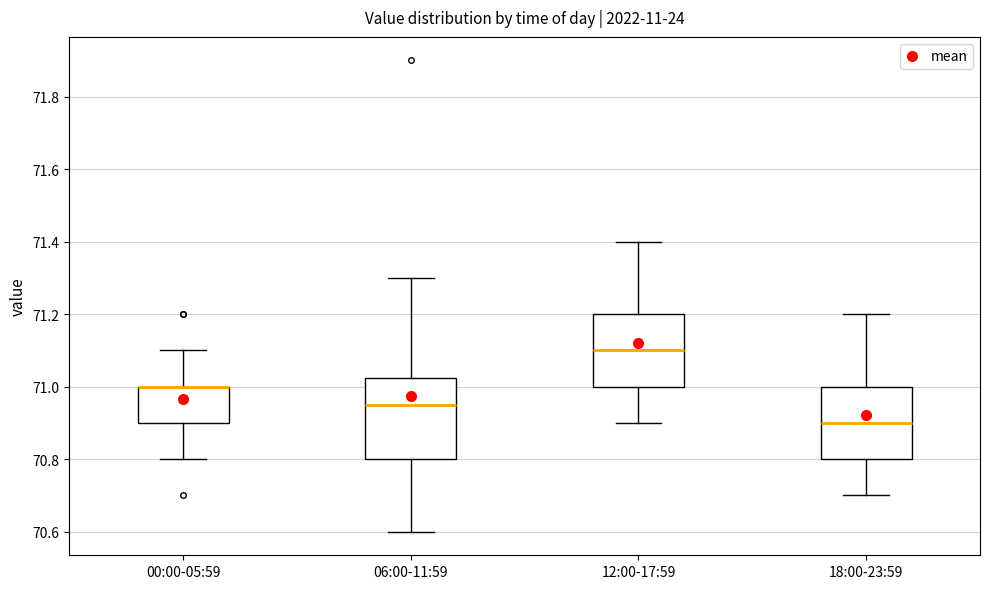

Reading left to right, read every box against the y-axis: the position of its median line, the range the box covers, and the ends of its whiskers. The values are not printed on the chart, so give them approximately, as read against the axis.

00:00-05:59: median 71.00 (drawn on the box's upper edge), box 70.90 to 71.00, whiskers 70.80 to 71.10
06:00-11:59: median 70.96, box 70.80 to 71.02, whiskers 70.60 to 71.30
12:00-17:59: median 71.10, box 71.00 to 71.20, whiskers 70.90 to 71.40
18:00-23:59: median 70.90, box 70.80 to 71.00, whiskers 70.70 to 71.20